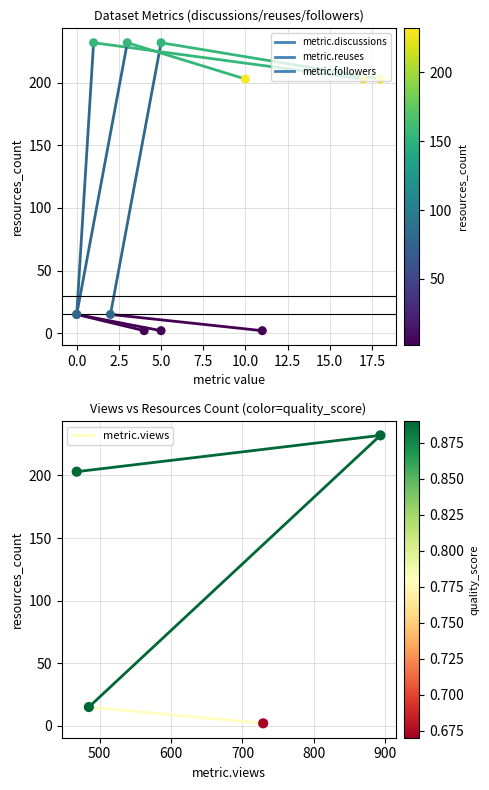

Which series has the largest total across all categories?

metric.discussions